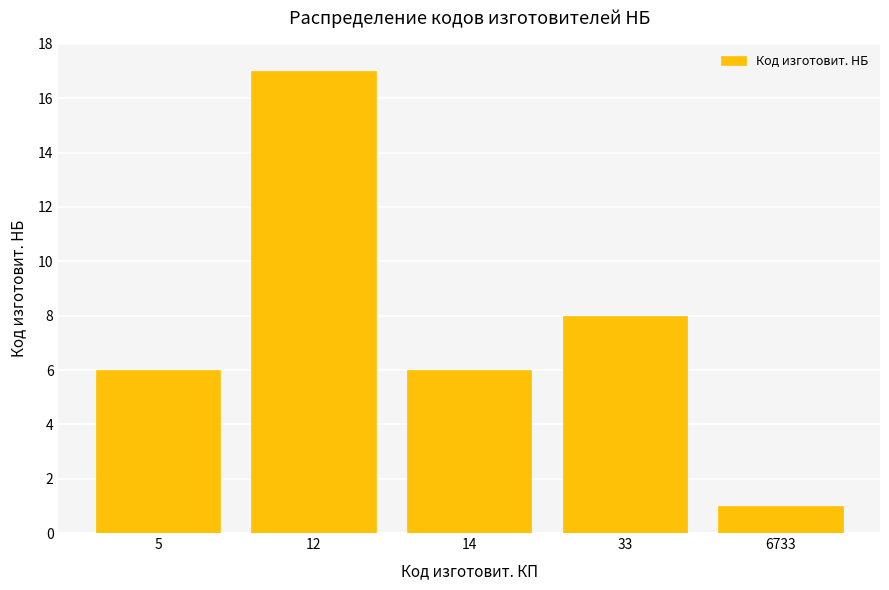

What is the change in value from 5 to 33?

+2